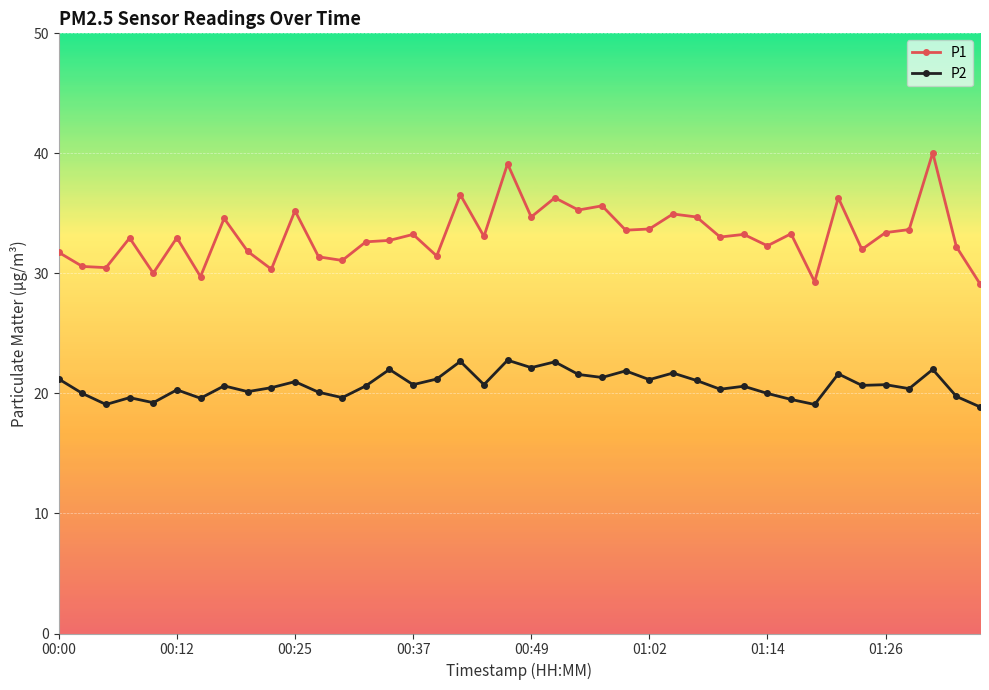

True or false: P2 and P1 cross at least once.

False